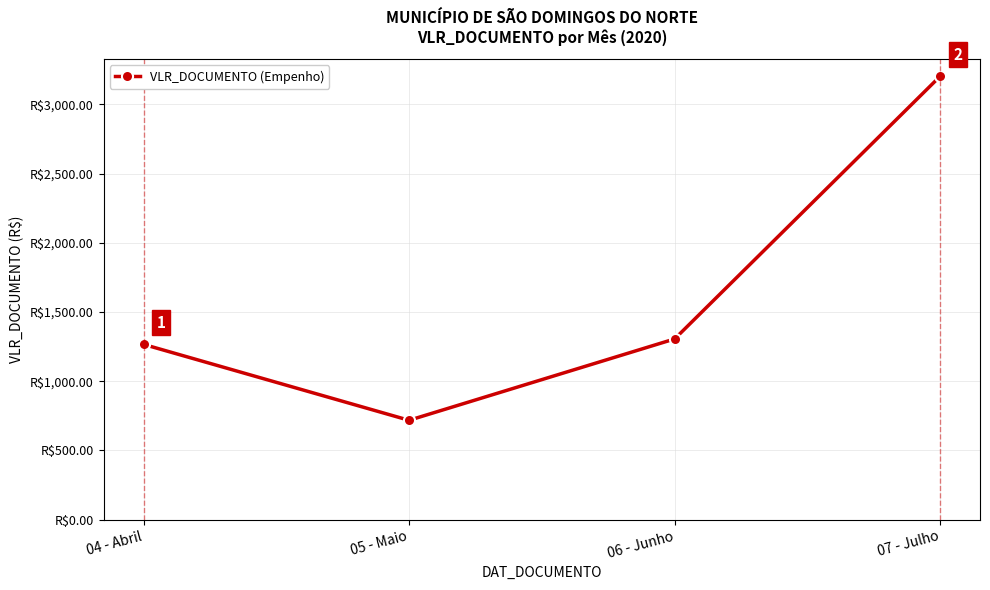

At which category does the data reach its first local valley?

05 - Maio